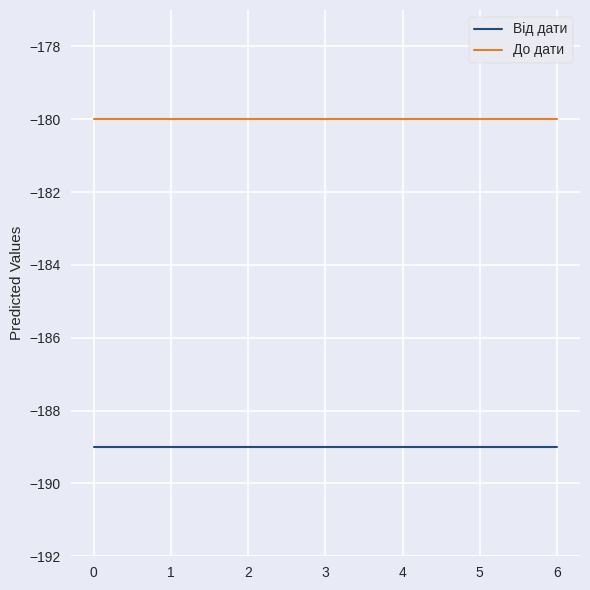

What is the sum of the До дати values at 0 and 4?

-360